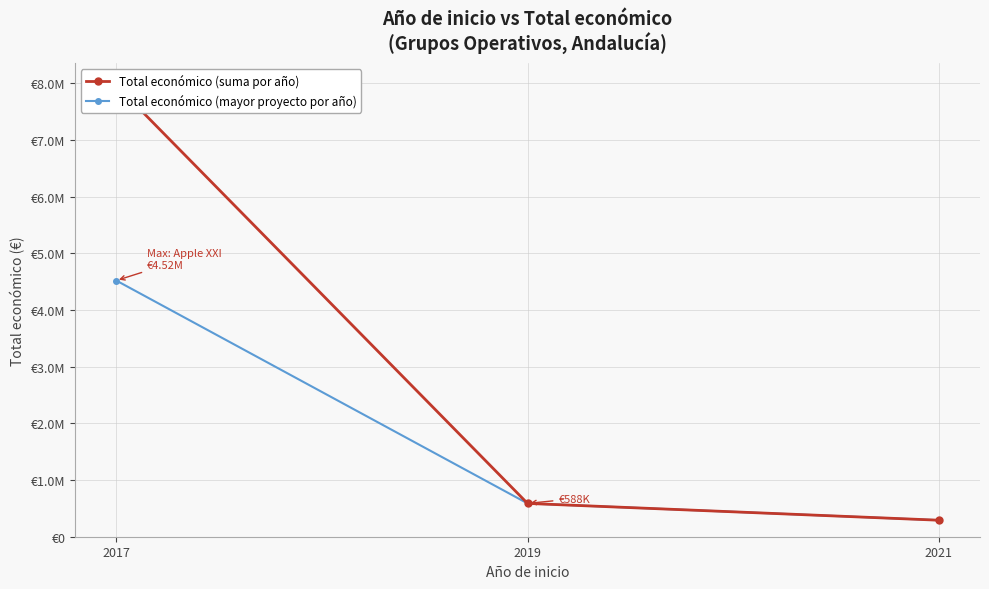

Reading left to right, what are all the values shown in this chart?

Total económico (suma por año): 2017=7967148	2019=587734	2021=291200
Total económico (mayor proyecto por año): 2017=4520649	2019=587734	2021=291200